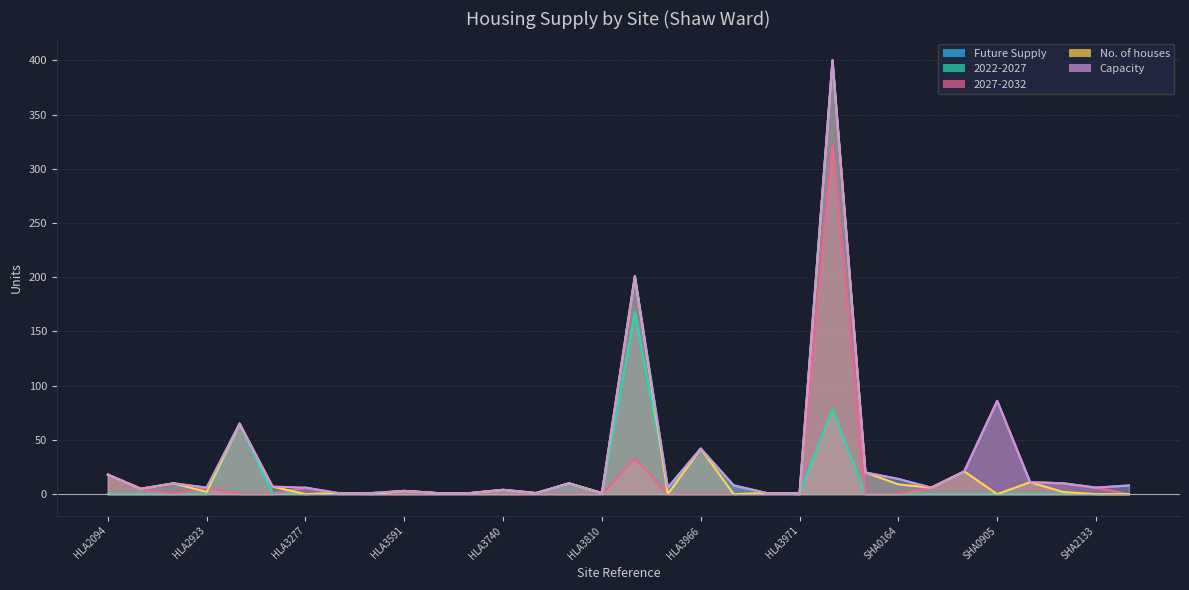

What is the average value of the 2022-2027 series?

12